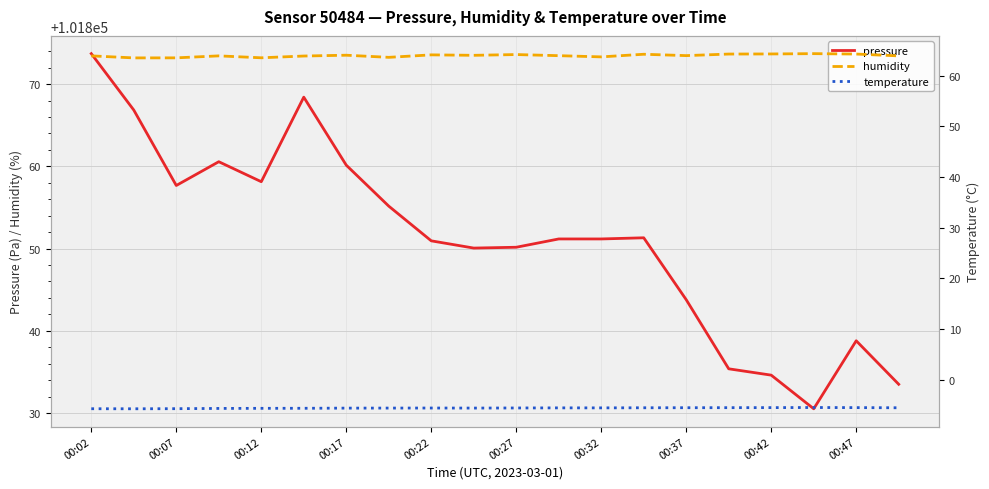

True or false: temperature and humidity intersect in this chart.

False